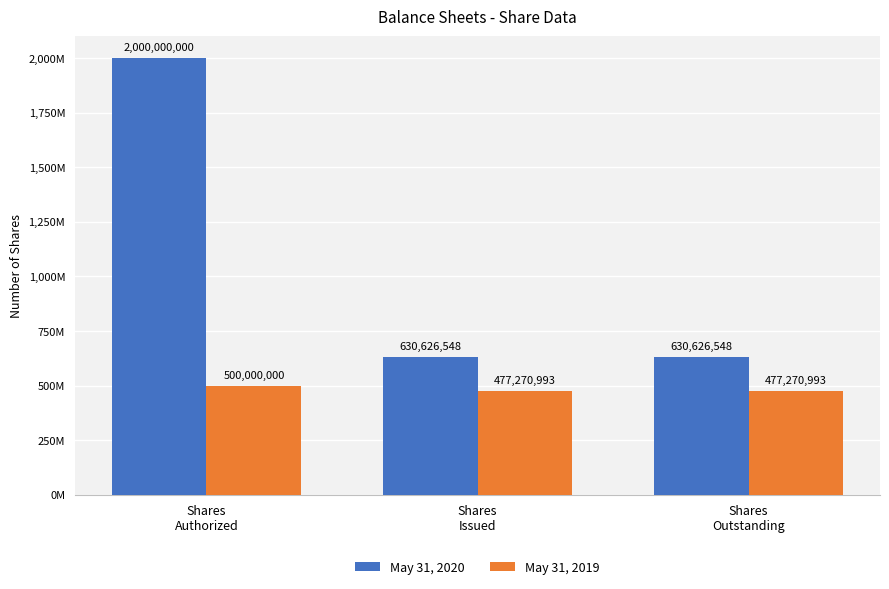

Does the chart contain stacked bars?

No